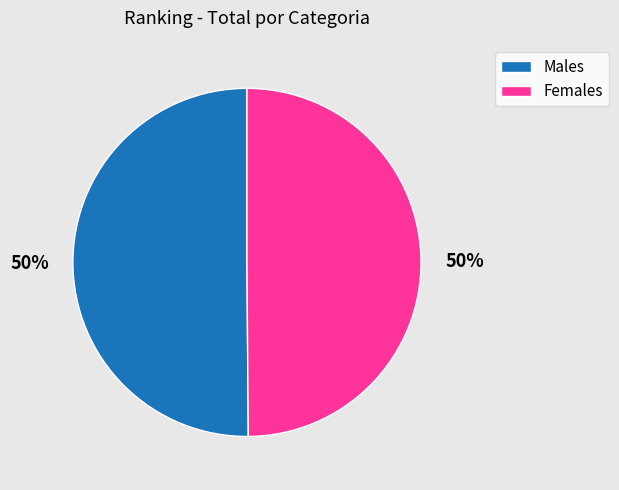

To the nearest percent, what percentage of the pie is Females?

50%